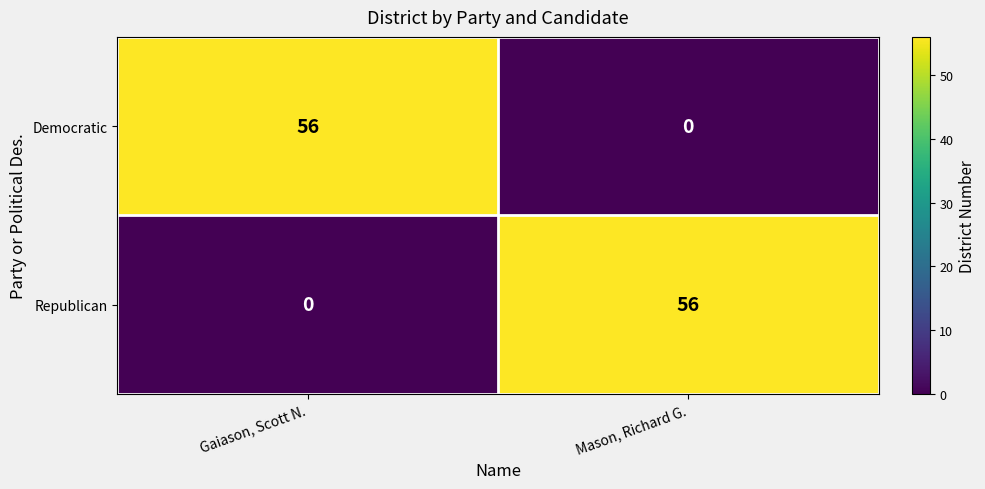

How many values in Republican are above zero?

1